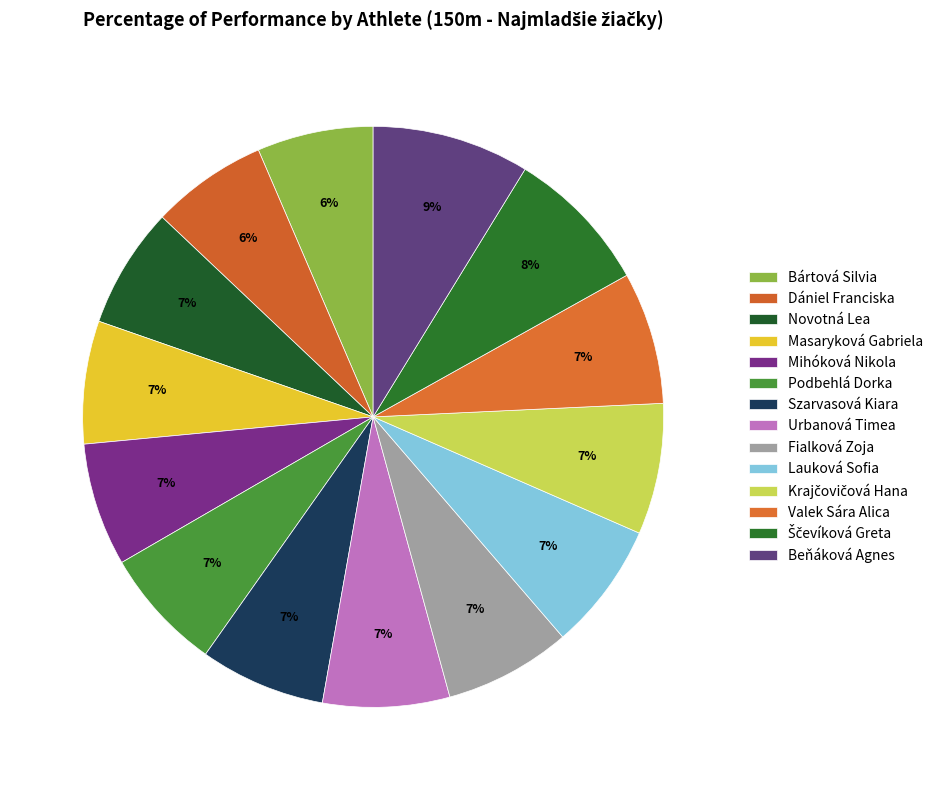

What is the change in value from Szarvasová Kiara to Krajčovičová Hana?

+1.1